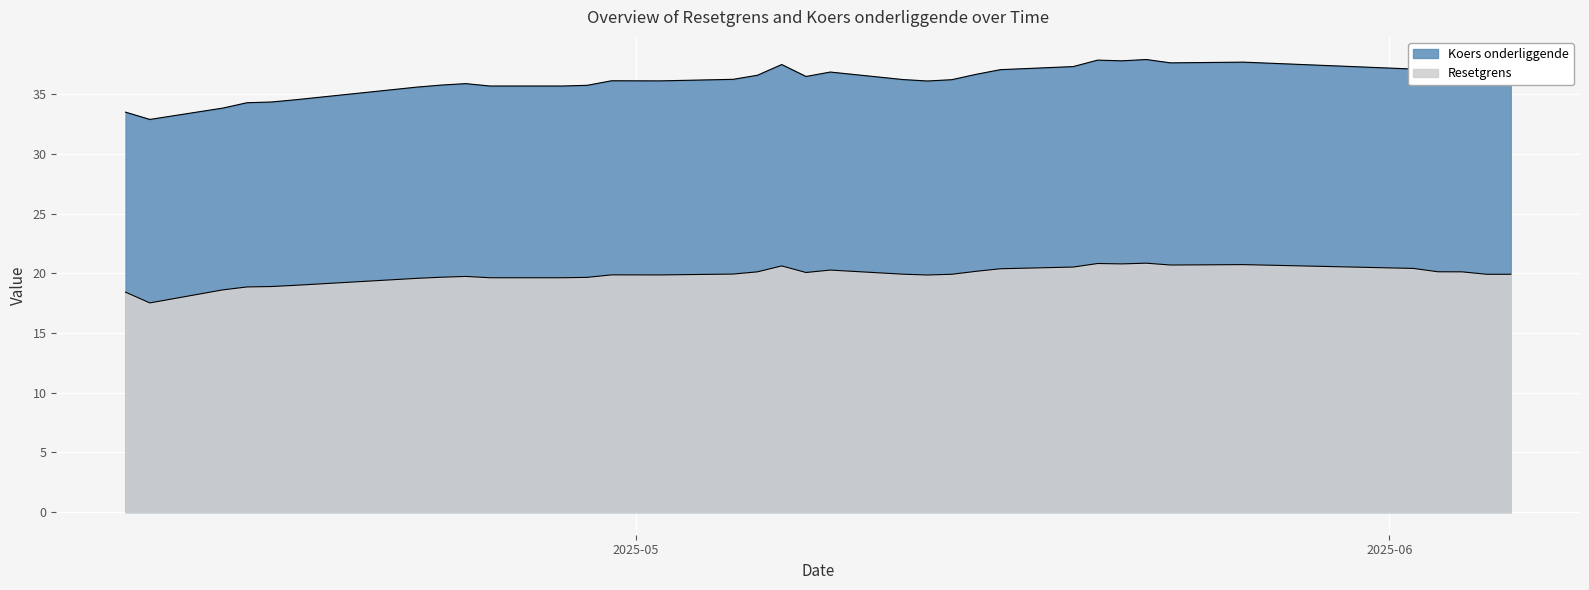

True or false: Koers onderliggende has more than 0 interior local peaks.

True